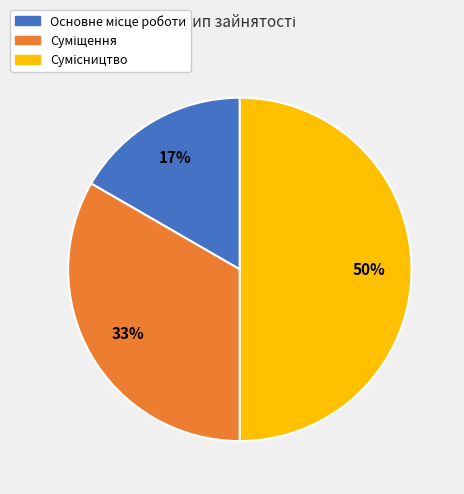

How many segments does this pie chart have?

3